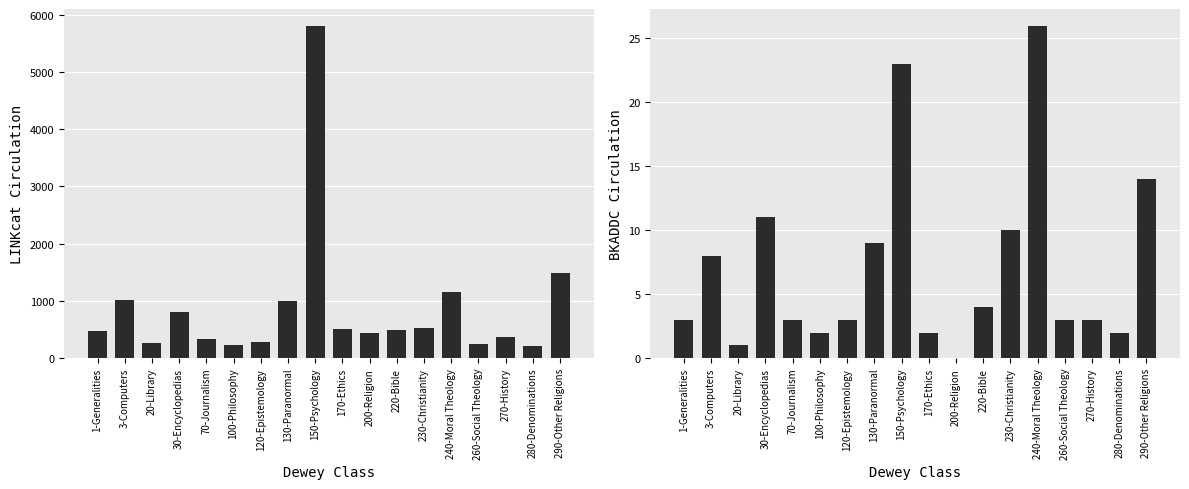

What is the label of the 3rd bar from the left?

20-Library